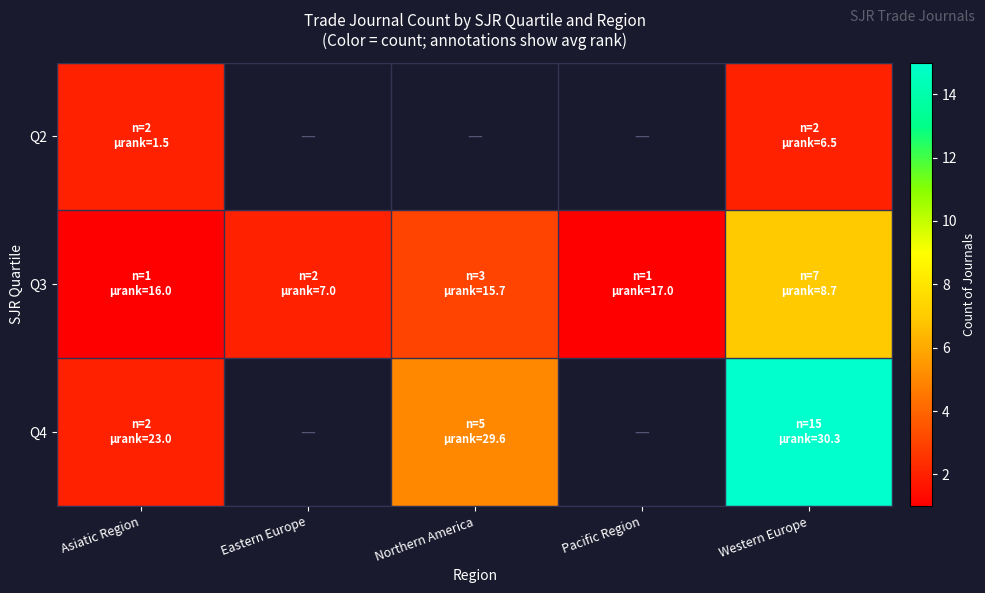

Is the value of Q3 at Western Europe greater than the value of Q4 at Eastern Europe?

No